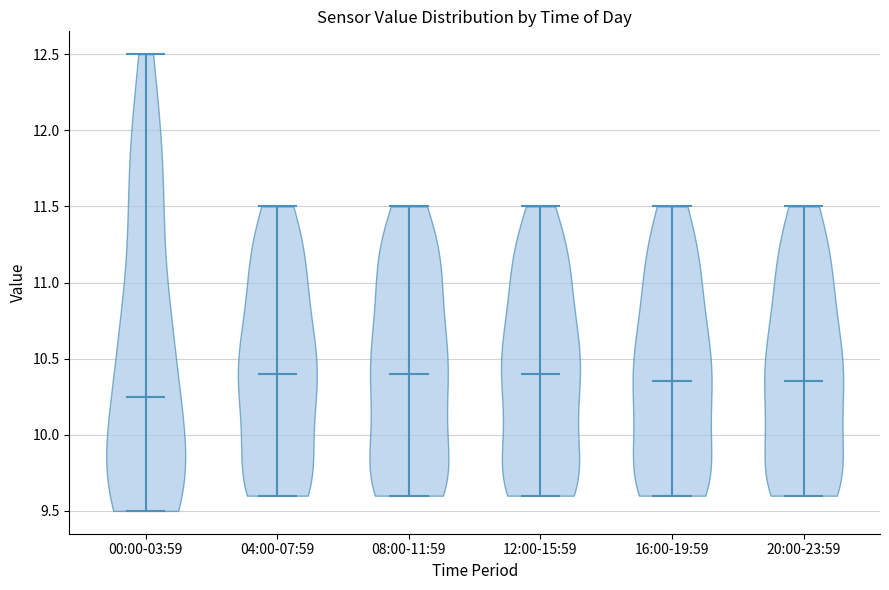

What is the lowest point the violin for 00:00-03:59 reaches on the y-axis? The values are not printed on the chart, so give them approximately, as read against the axis.

9.50